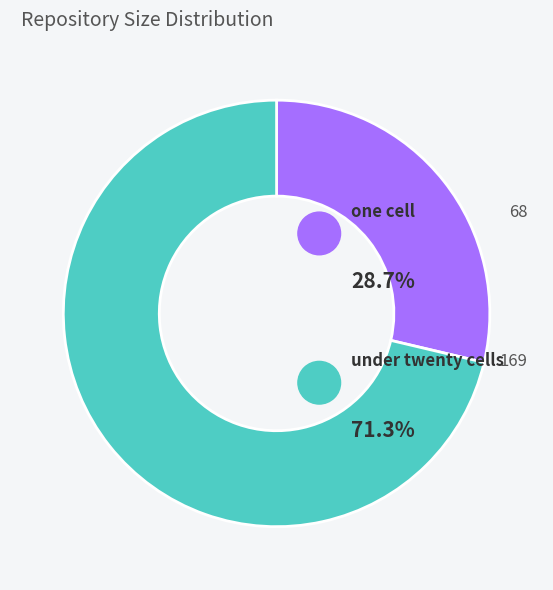

Is there a majority slice in this chart?

Yes